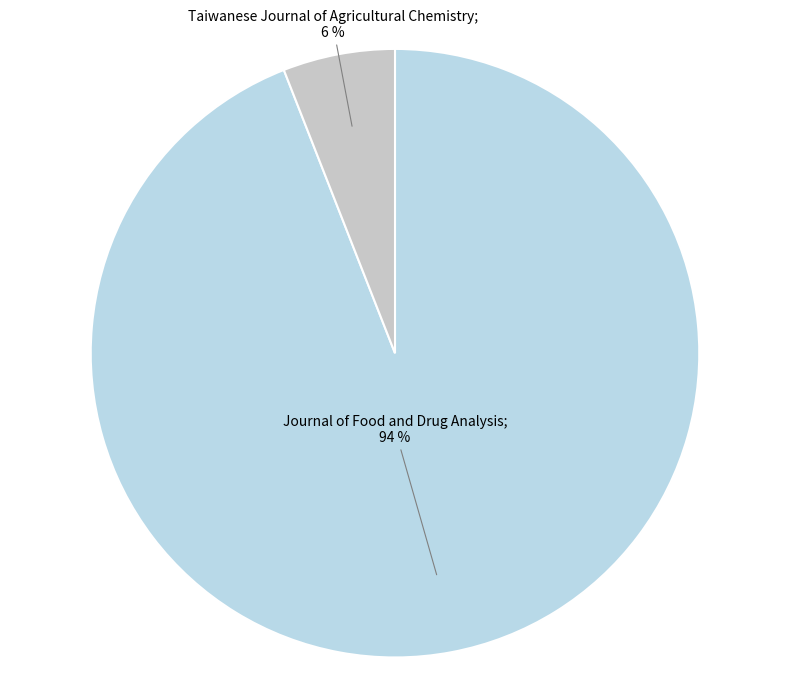

Which category accounts for the majority?

Journal of Food and Drug Analysis